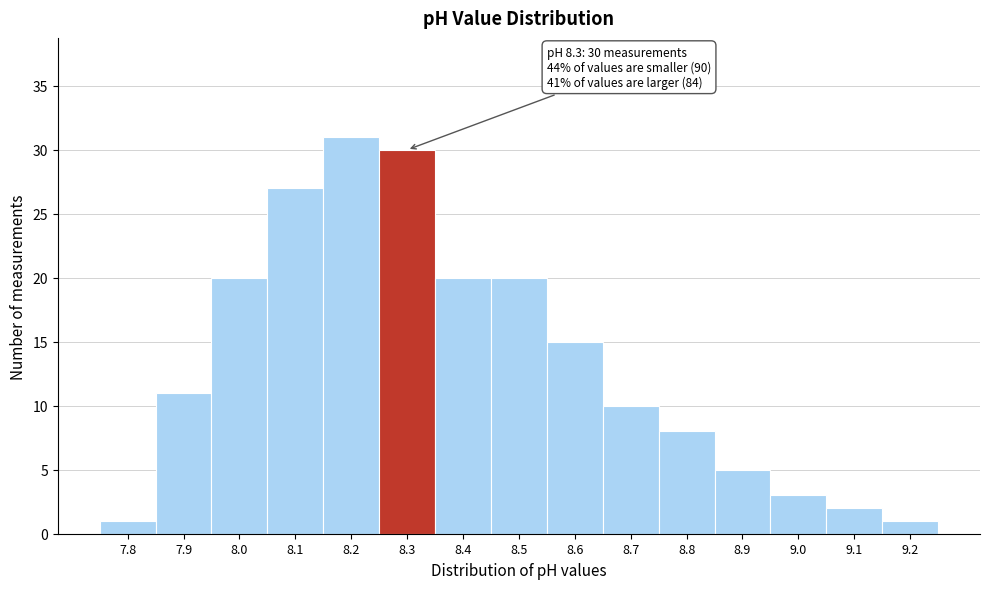

Which range on the x-axis has the tallest bar?

8.15 to 8.25